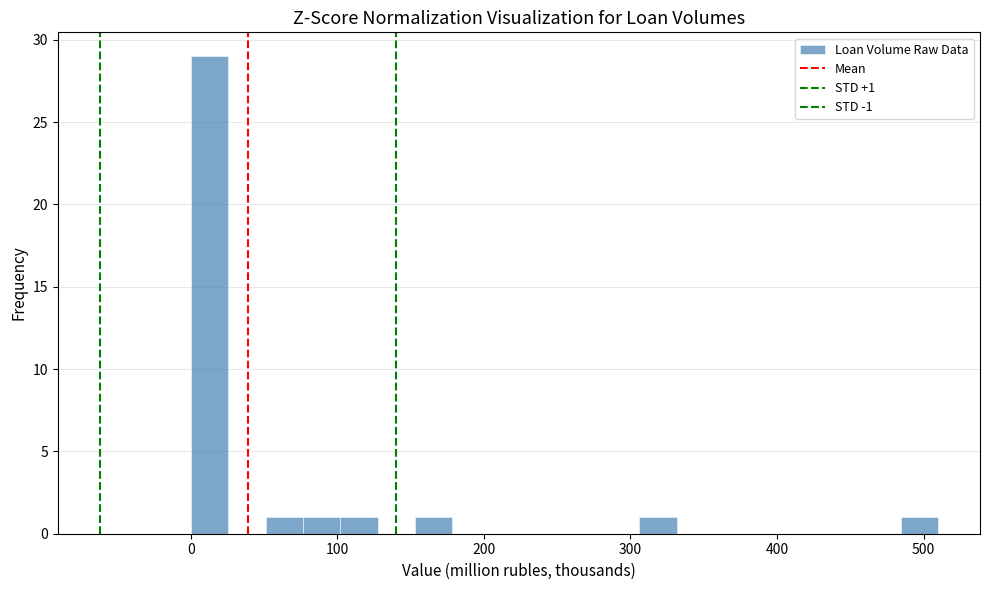

Around what value on the x-axis is the tallest bar? Give the approximate position of its centre, as read against the axis.

10